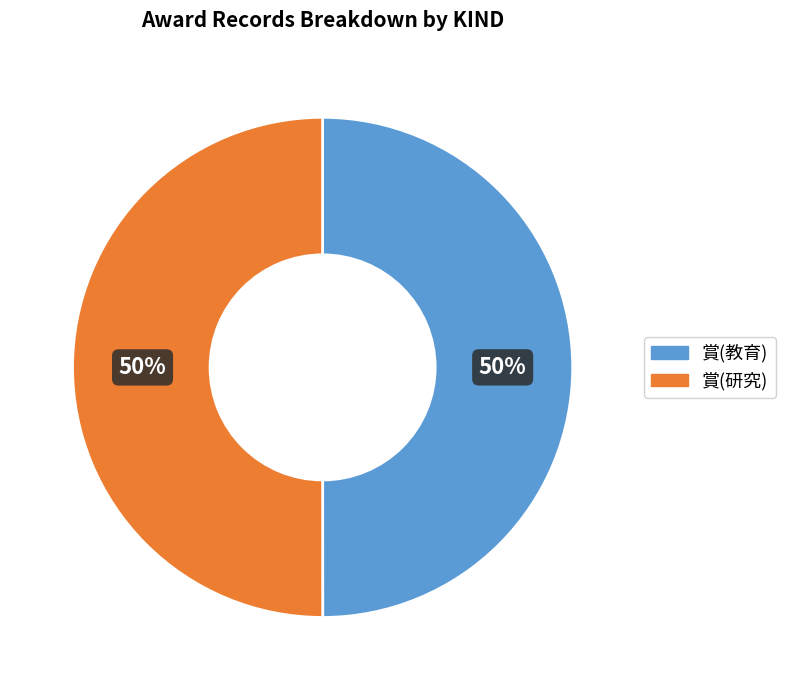

Is the sum of 賞(研究) and 賞(教育) greater than half?

Yes